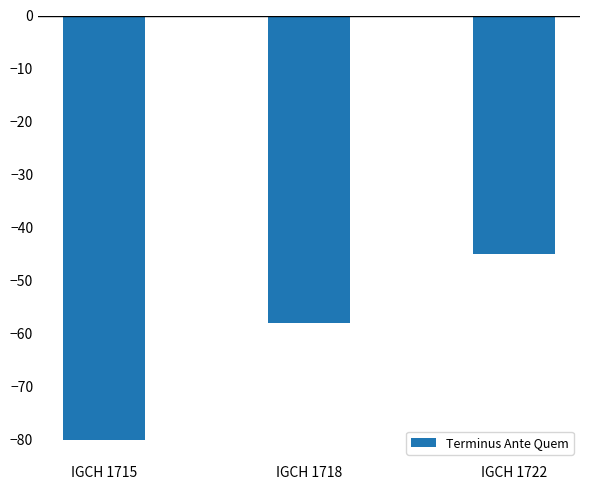

Where is the data nearest to the value -62?

IGCH 1718